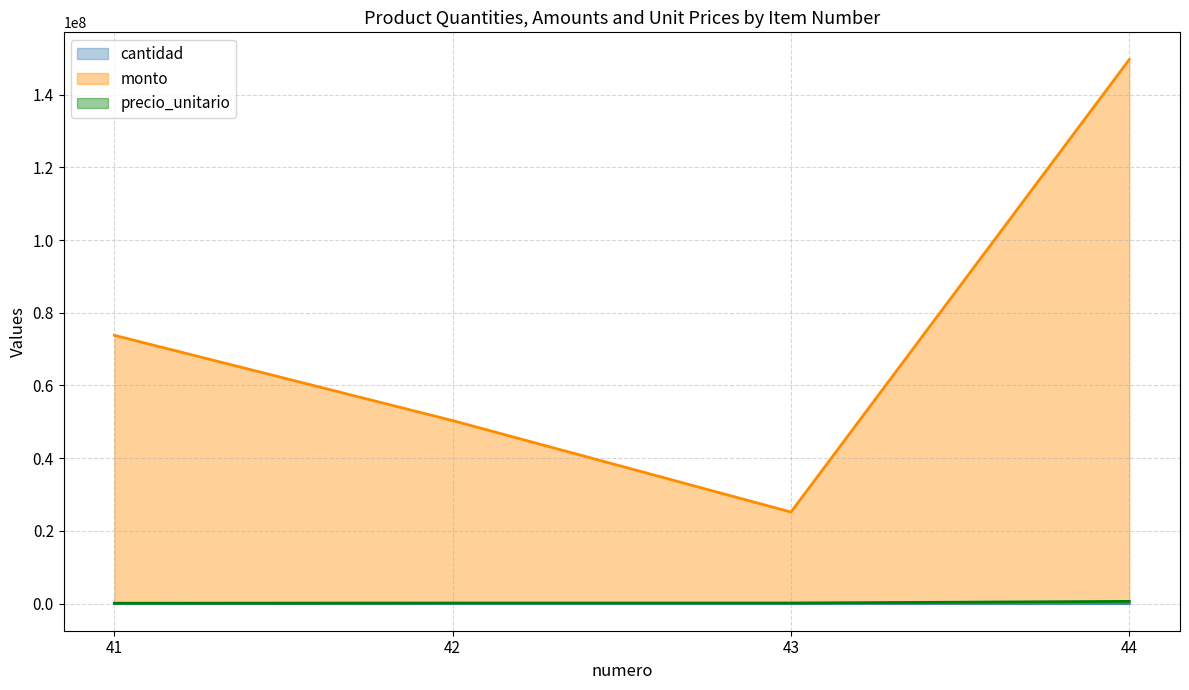

Reading left to right, list all the values displayed in this chart.

cantidad: 41=900	42=360	43=180	44=252
monto: 41=73800000	42=50332680	43=25166340	44=149685480
precio_unitario: 41=82000	42=139813	43=139813	44=593990